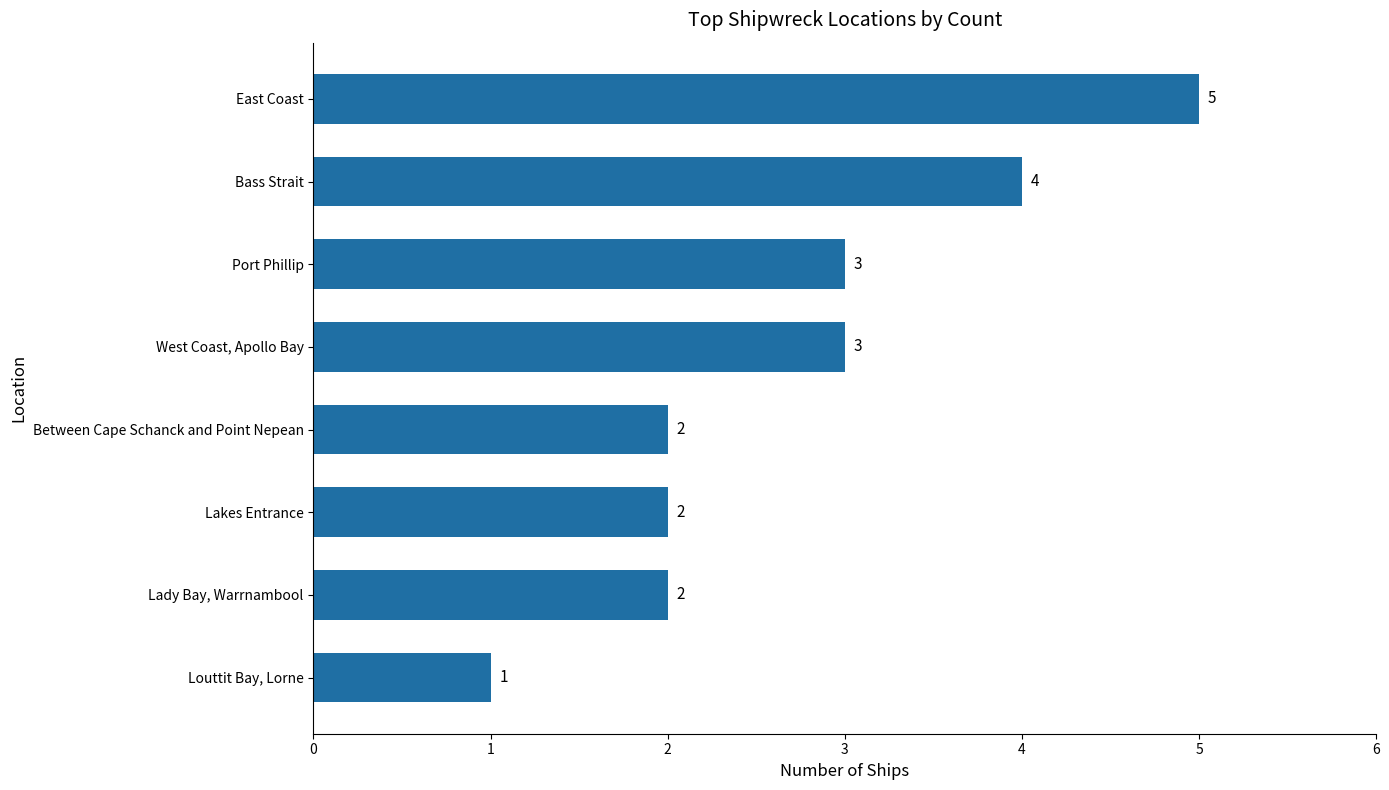

How many values are between 2 and 4?

6